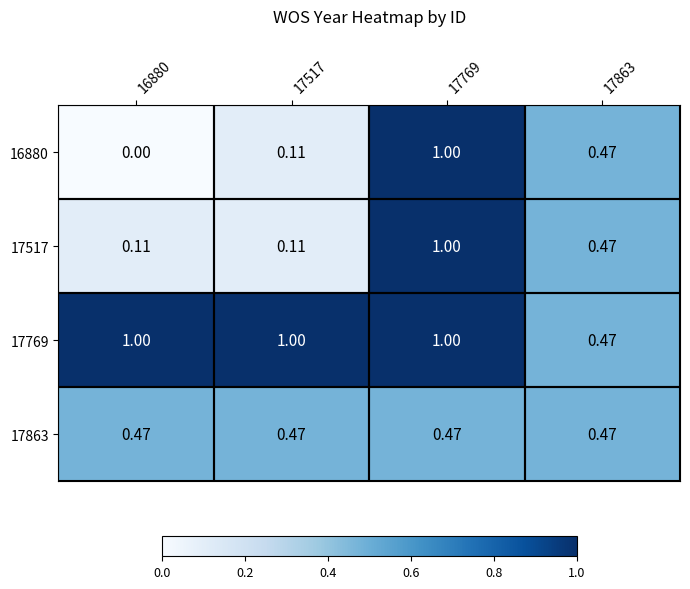

Count the number of categories in the chart.

4